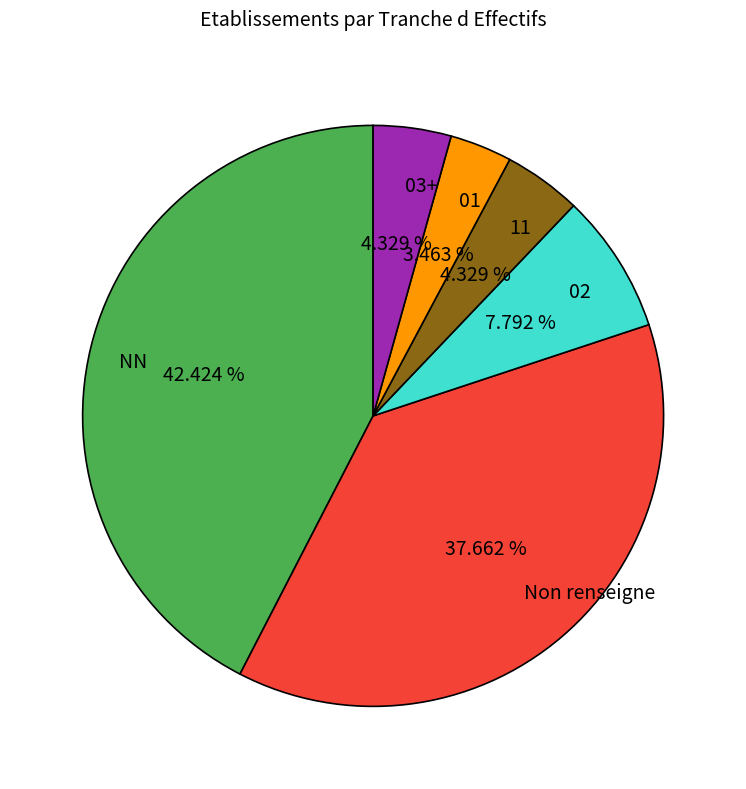

To the nearest percent, what is the average slice percentage?

17%